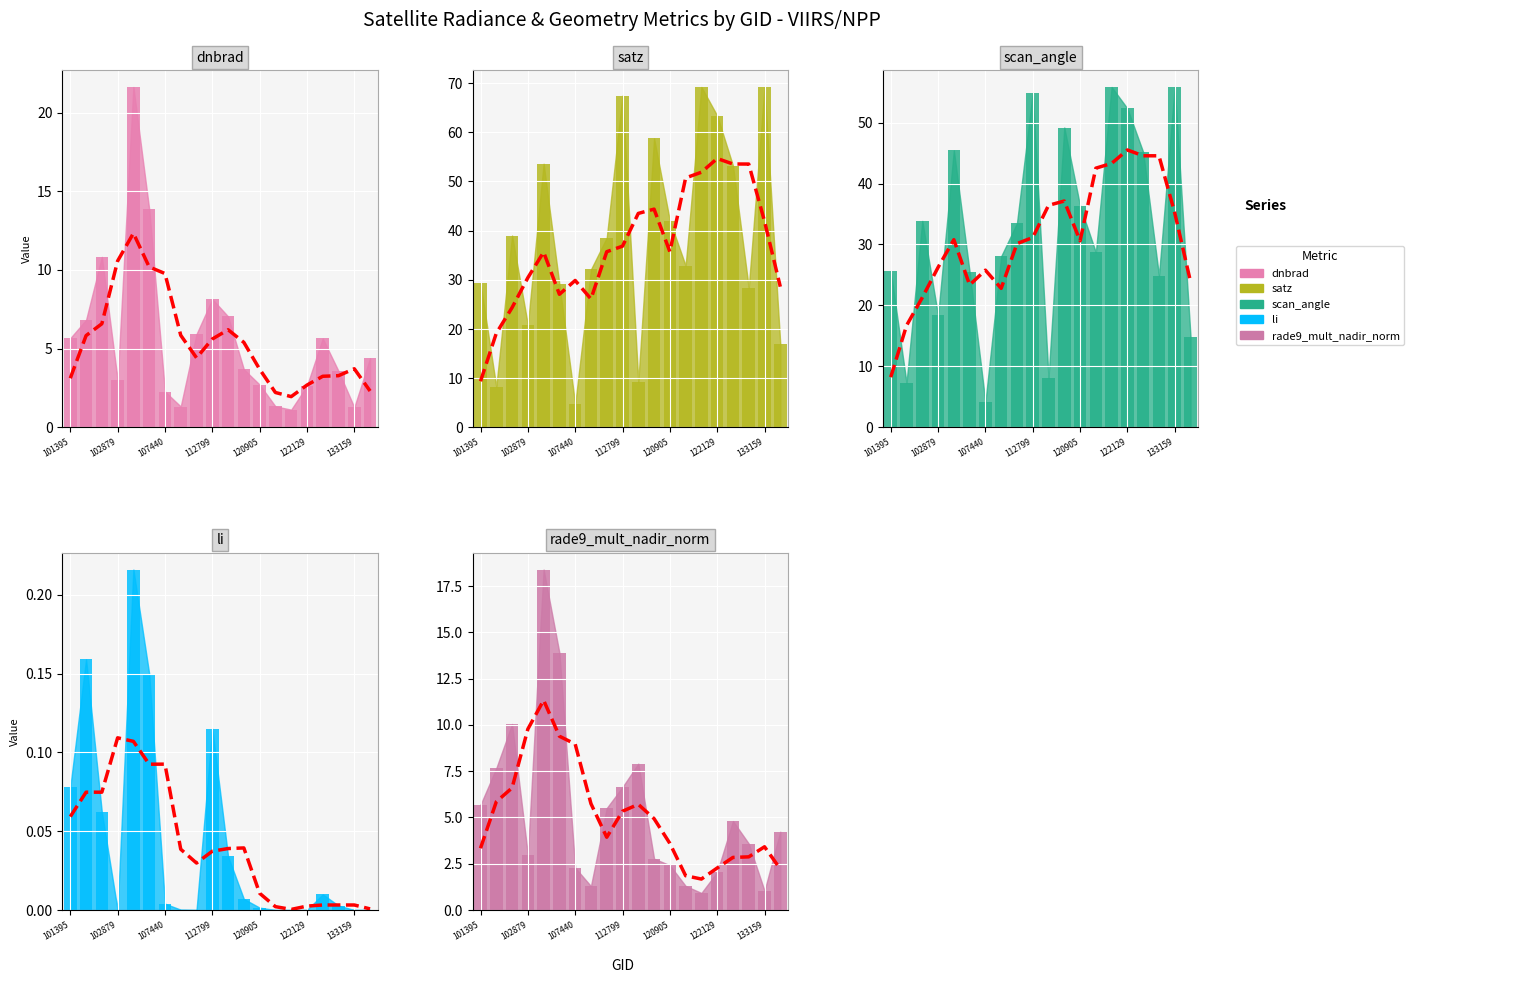

What are all the series names shown in the legend?

dnbrad, satz, scan_angle, li, rade9_mult_nadir_norm